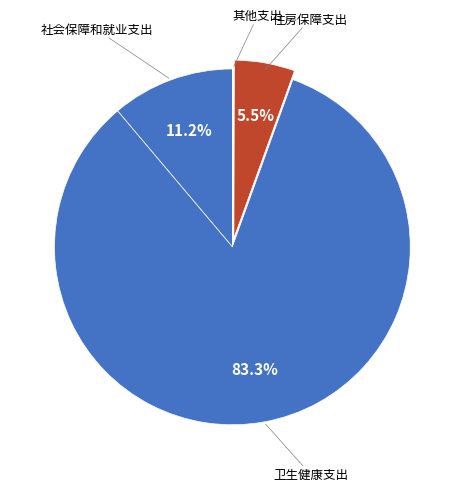

Which category accounts for the majority?

卫生健康支出